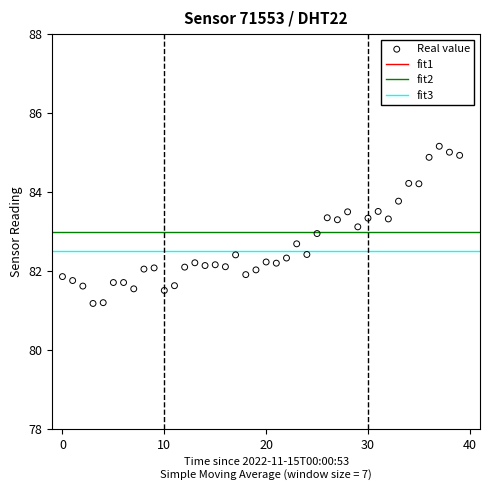

What is the range of Y values (max minus min)?

4.0